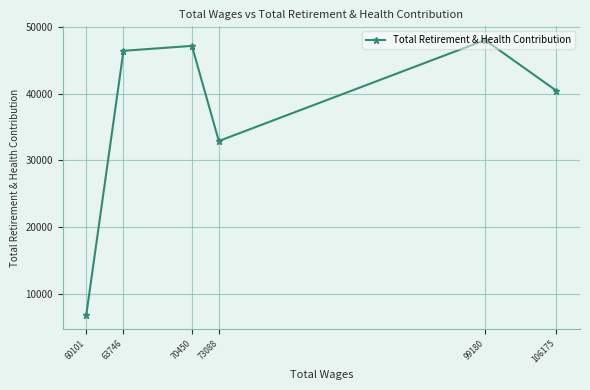

Reading right to left, what are all the values shown in this chart?

106175=40442	99180=48061	73088=32903	70450=47187	63746=46452	60101=6791